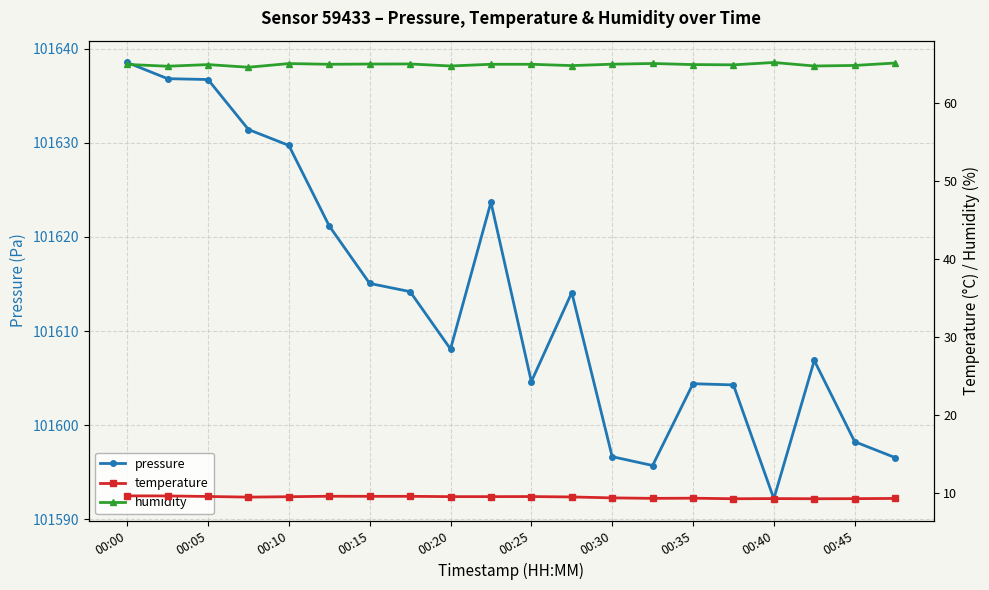

Which category has the highest value across all series?

00:00